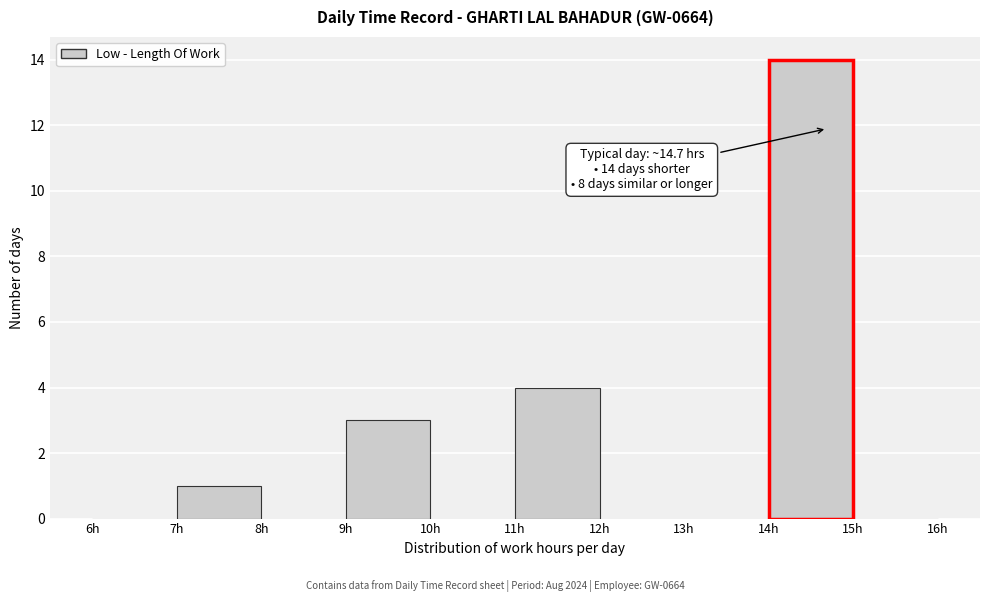

Over which range of the x-axis is the bar tallest?

14 to 15